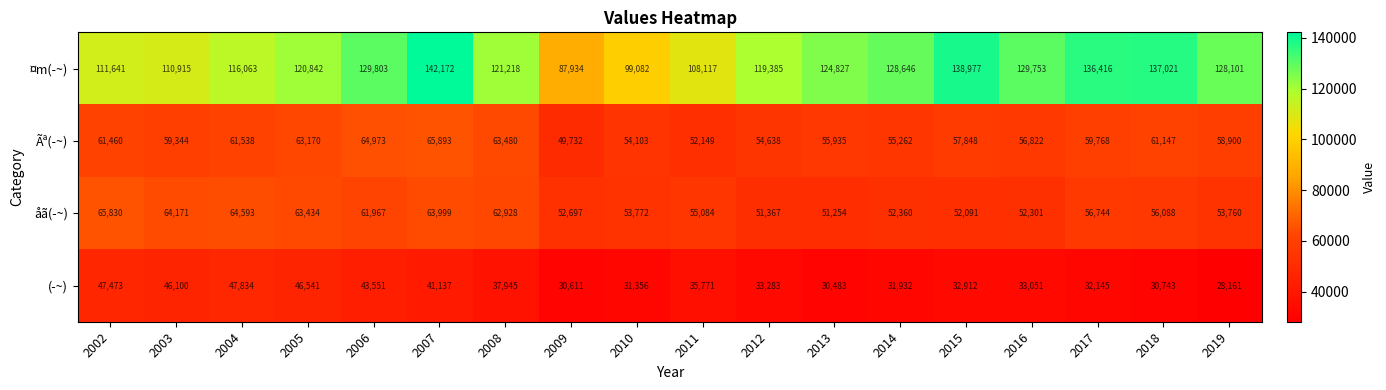

Between 2005 and 2010, which series saw the biggest shift?

¤m(­~)